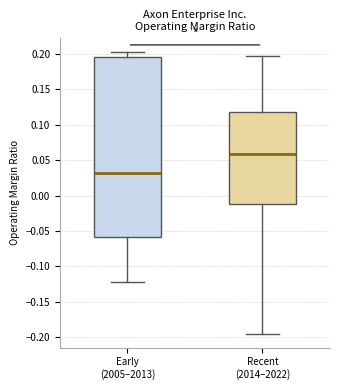

Where does the lower whisker of the box for Early (2005–2013) end on the y-axis? The values are not printed on the chart, so give them approximately, as read against the axis.

-0.120